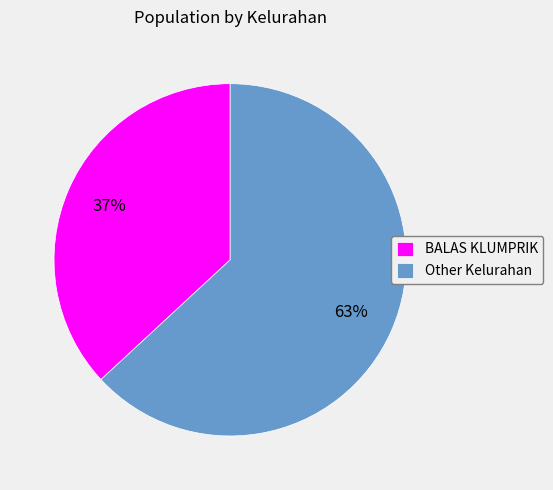

Does Other Kelurahan account for over 50% of the chart?

Yes